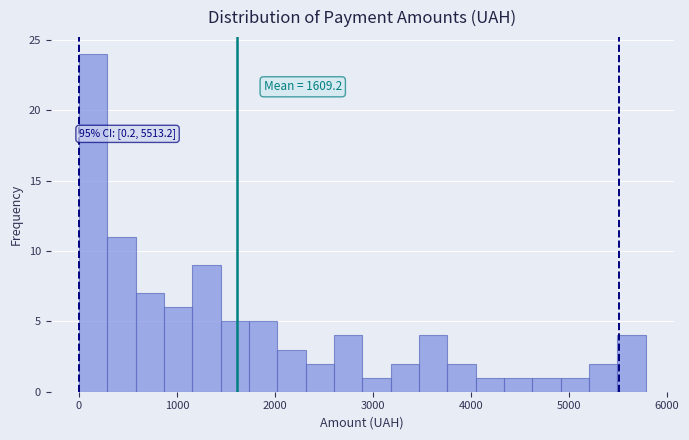

Read against the x-axis, roughly where is the centre of the tallest bar?

100